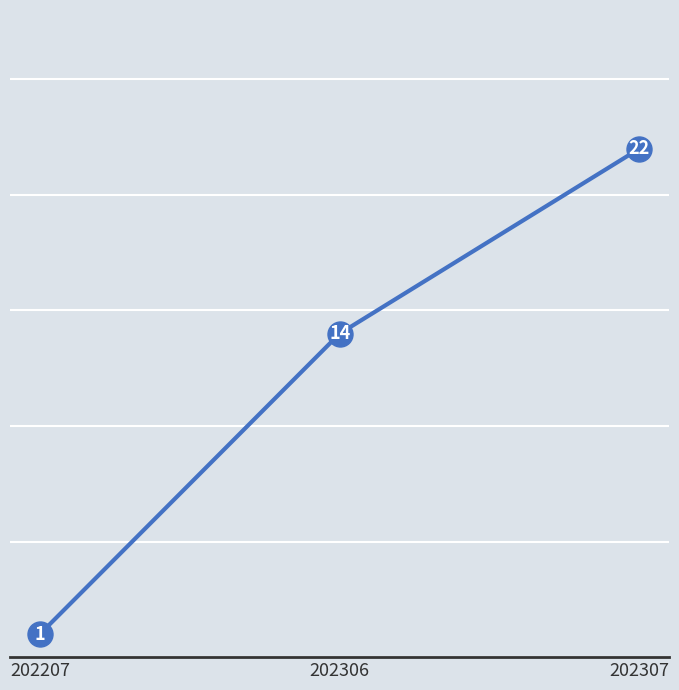

What is the change in value from 202306 to 202307?

+8